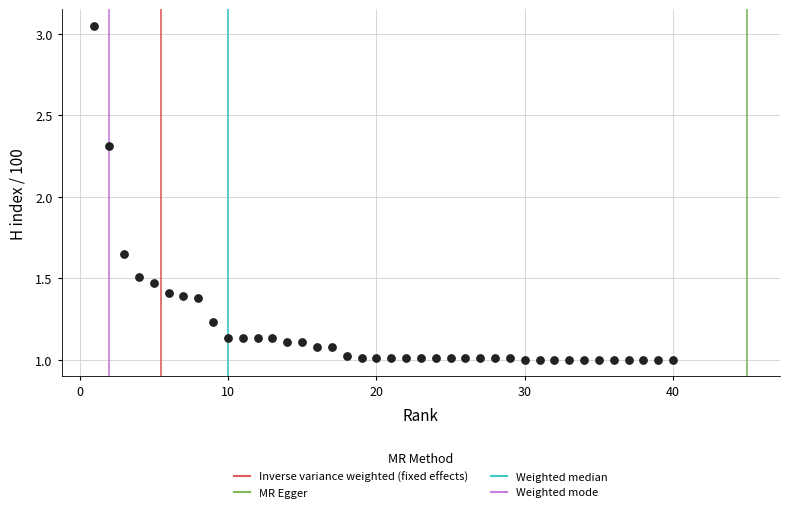

What Y value in the scatter plot is closest to 2?

2.3